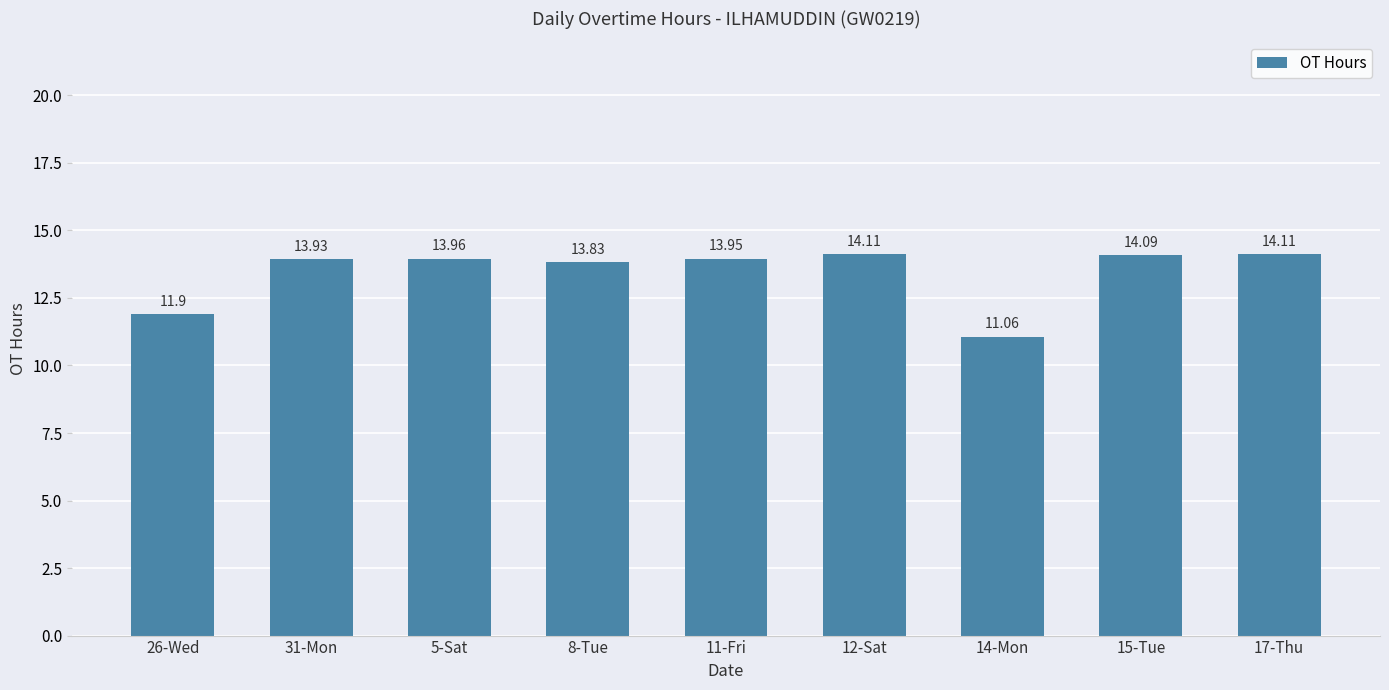

What is the average value?

13.4